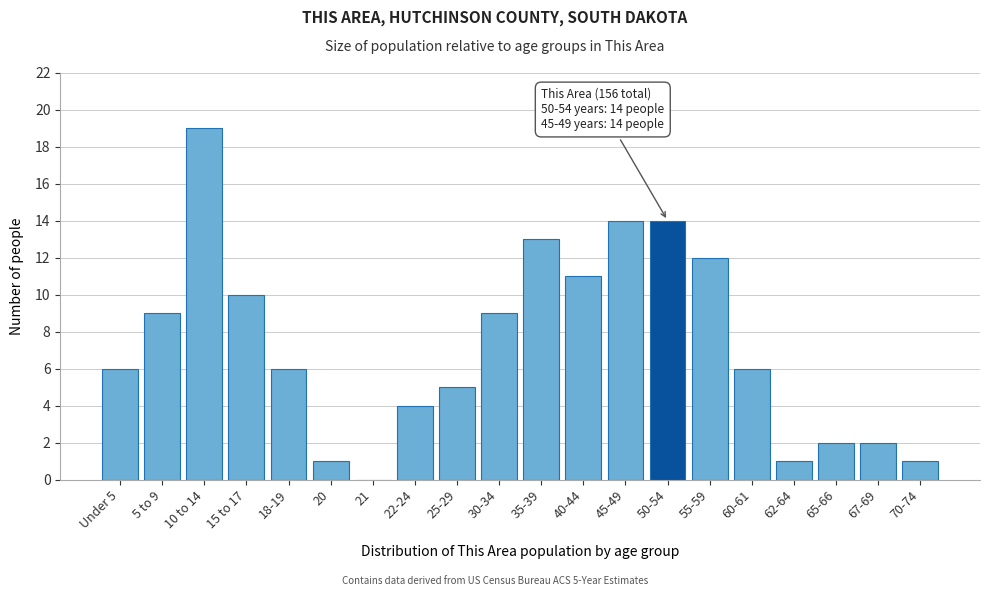

Reading left to right, list all the values displayed in this chart.

Under 5=6	5 to 9=9	10 to 14=19	15 to 17=10	18-19=6	20=1	21=0	22-24=4	25-29=5	30-34=9	35-39=13	40-44=11	45-49=14	50-54=14	55-59=12	60-61=6	62-64=1	65-66=2	67-69=2	70-74=1